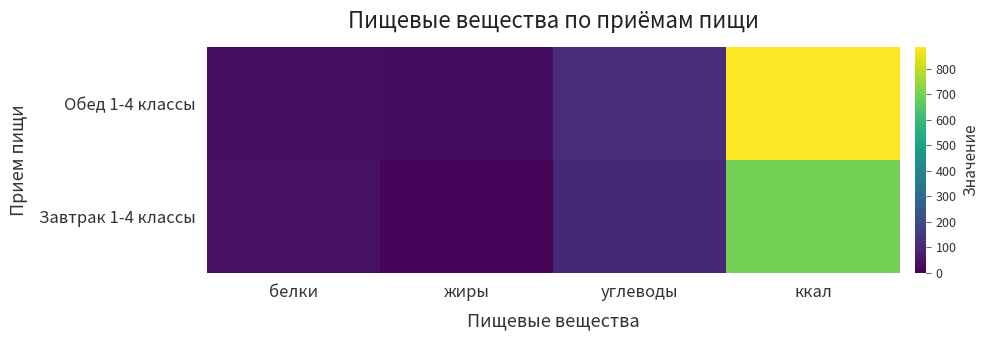

How many distinct data groups are displayed?

2